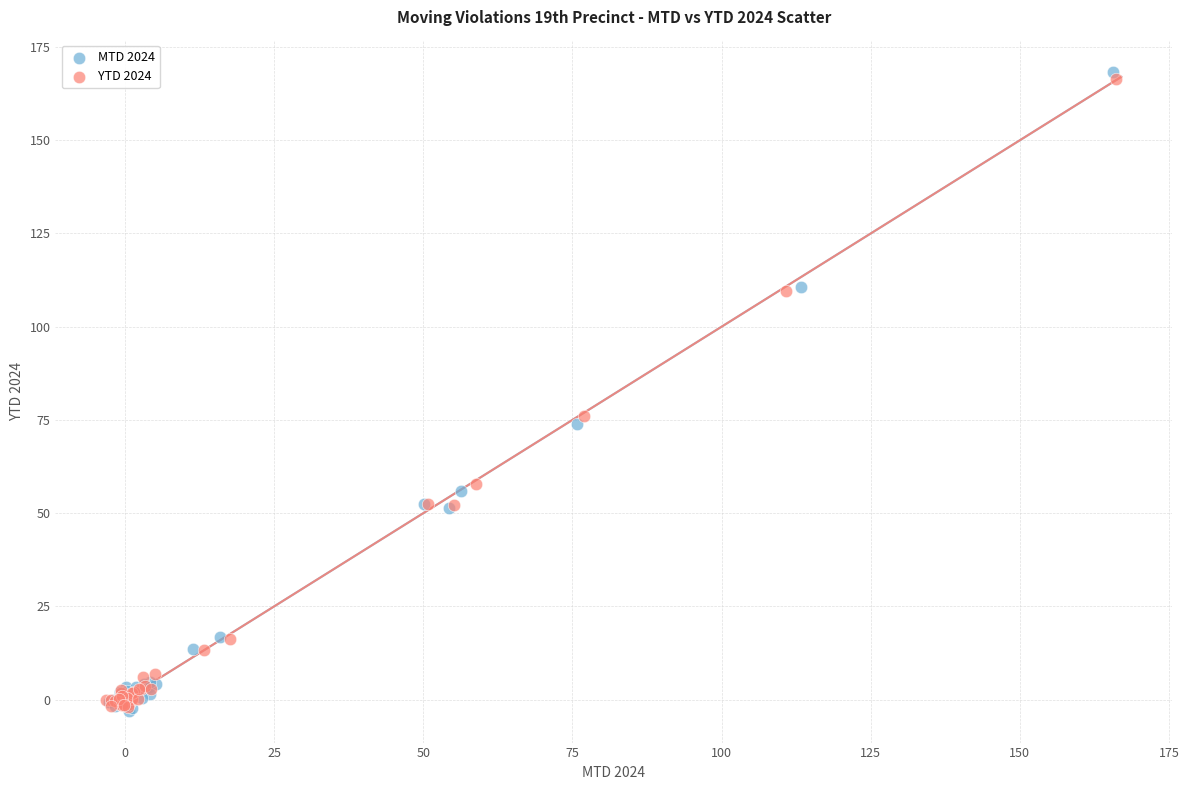

Which series has the largest Y range (max minus min)?

MTD 2024